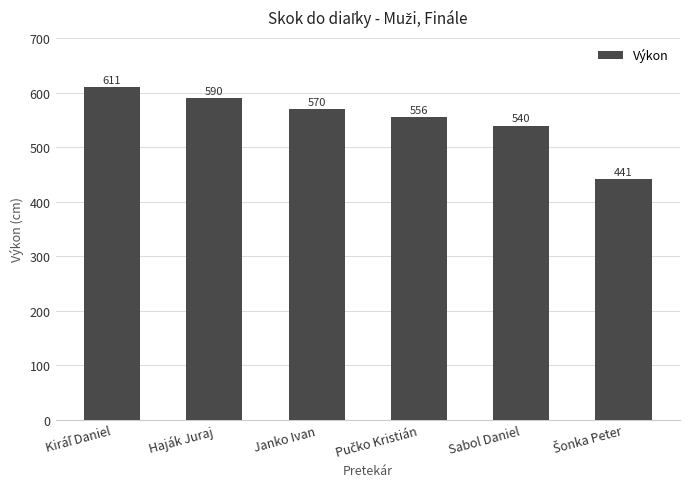

What is the minimum value shown in the chart?

441